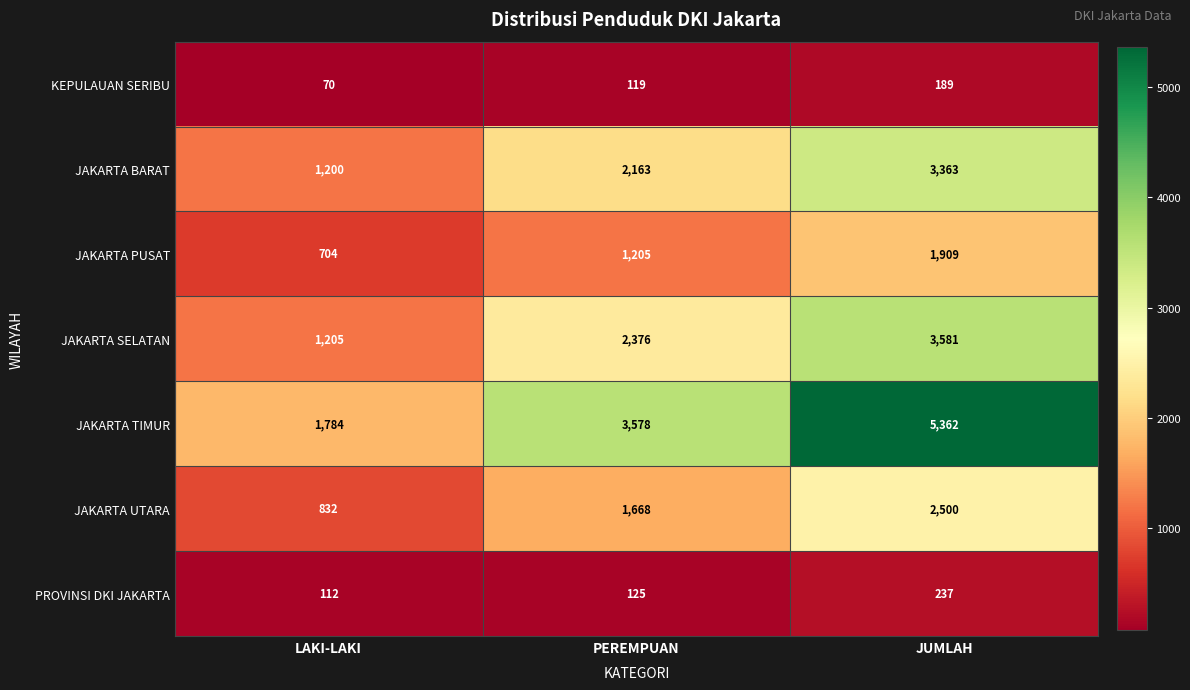

Rank the series by their maximum value, from highest to lowest.

JAKARTA TIMUR, JAKARTA SELATAN, JAKARTA BARAT, JAKARTA UTARA, JAKARTA PUSAT, PROVINSI DKI JAKARTA, KEPULAUAN SERIBU